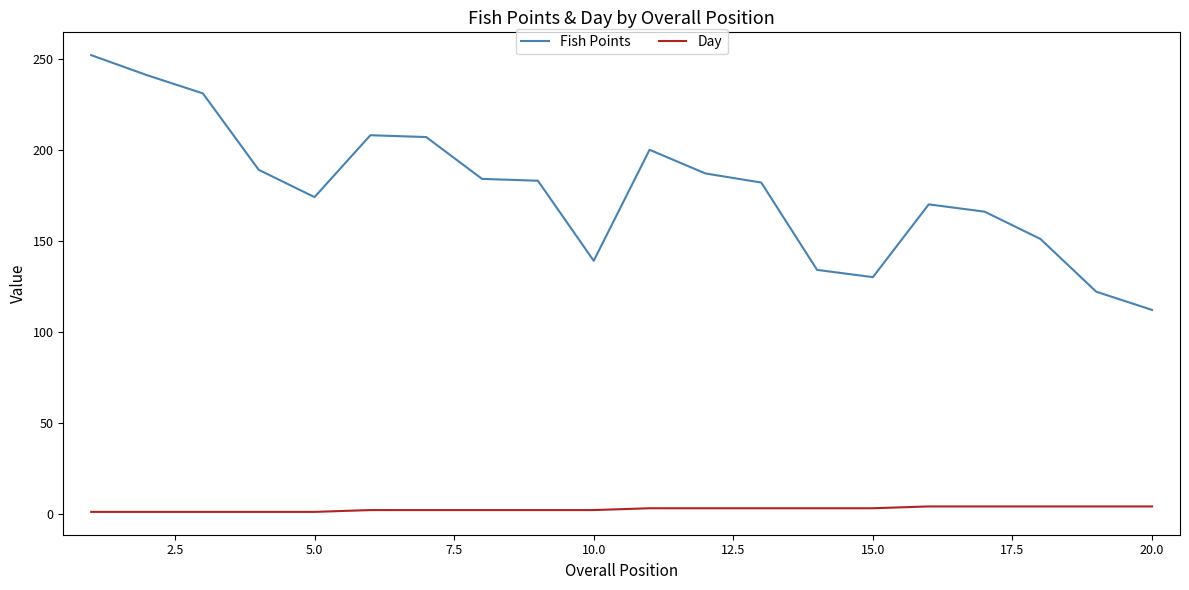

True or false: Fish Points and Day cross at least once.

False